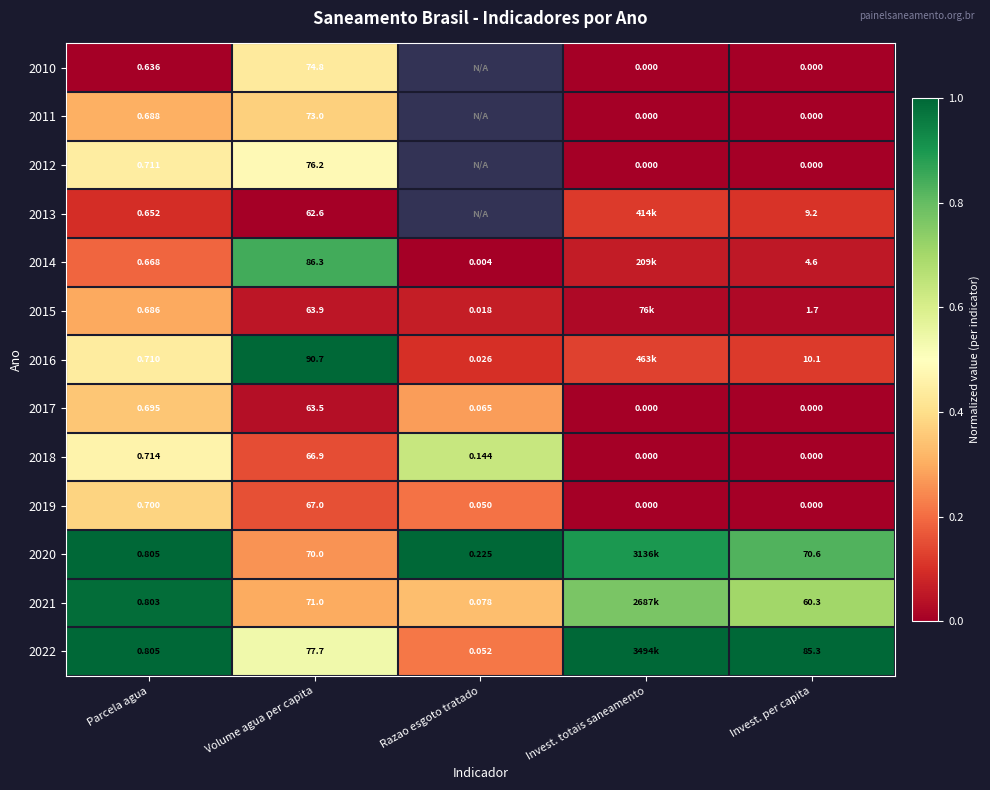

Is the value of 2022 at Invest. per capita greater than the value of 2014 at Invest. per capita?

Yes